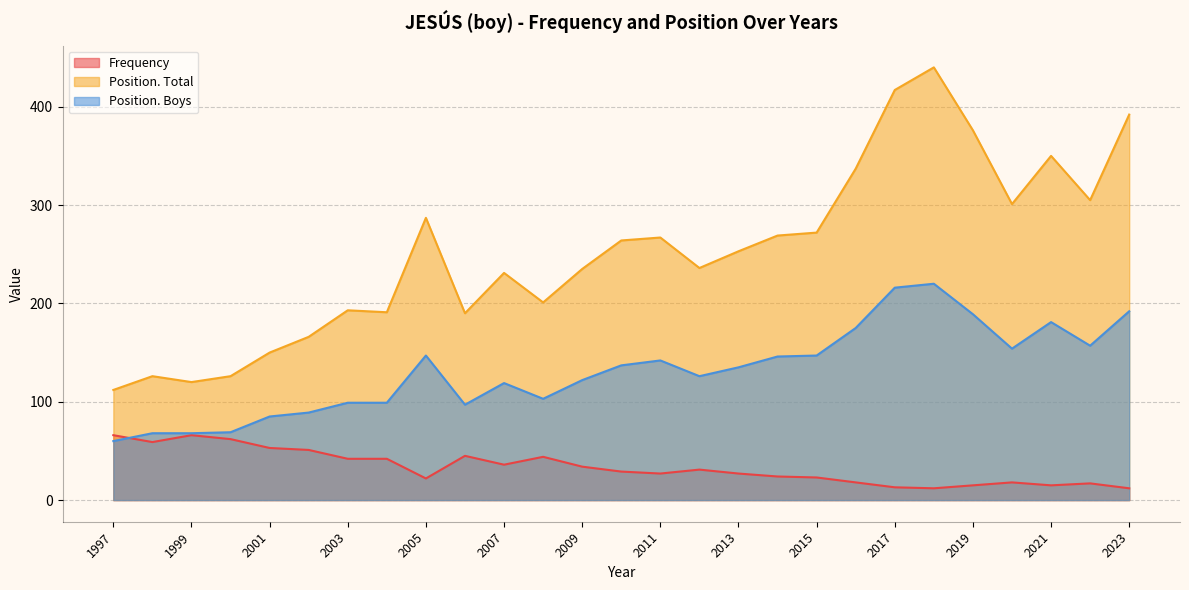

Rank the series at 2007 from highest to lowest value.

Position. Total, Position. Boys, Frequency